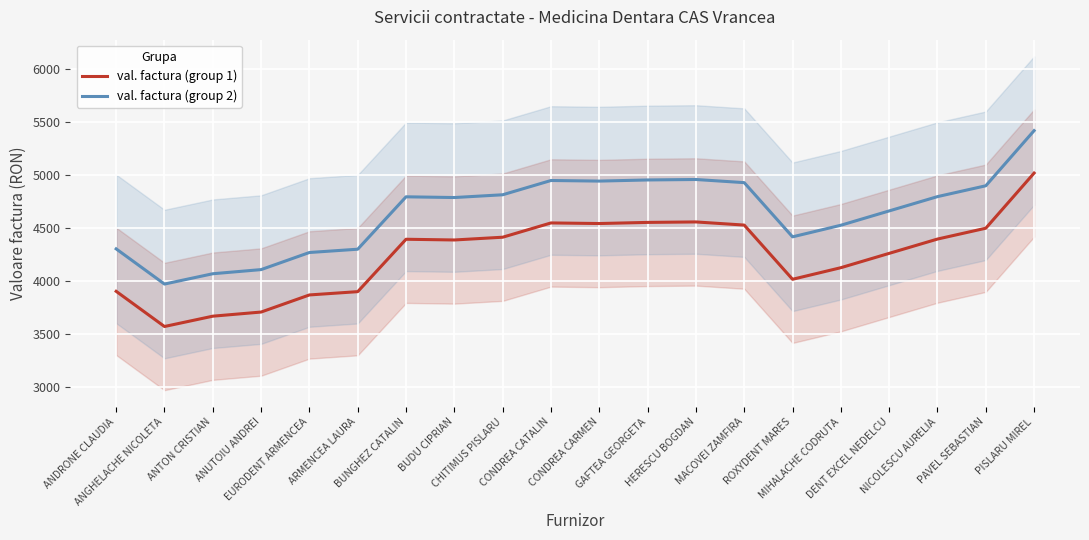

Where does the val. factura (group 1) series first go above 4396?

CHITIMUS PISLARU